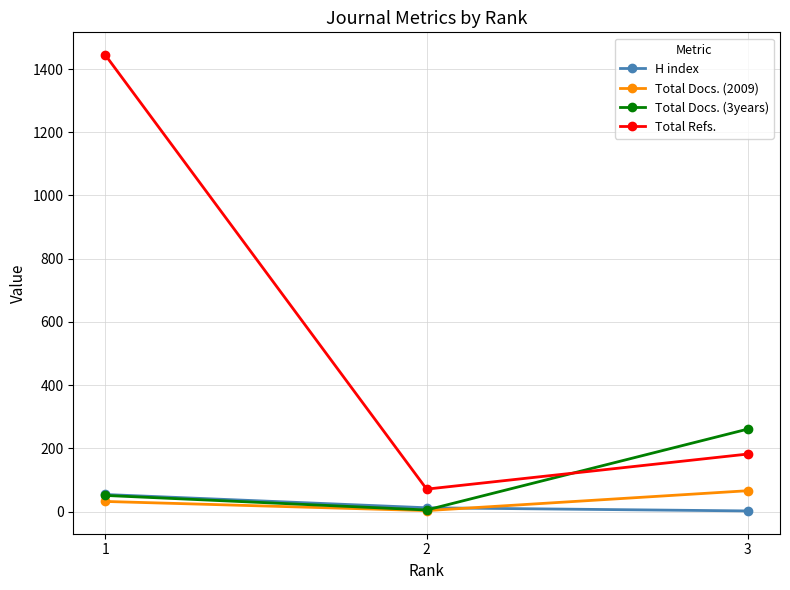

Which series has the largest range (max minus min)?

Total Refs.